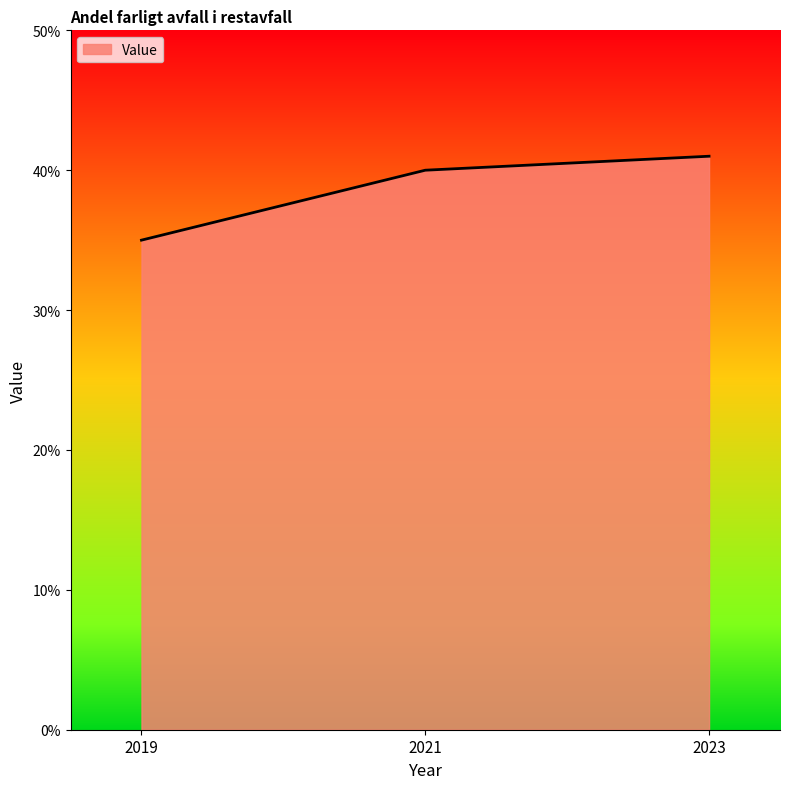

The value at 2021 is 0.4. True or false?

True